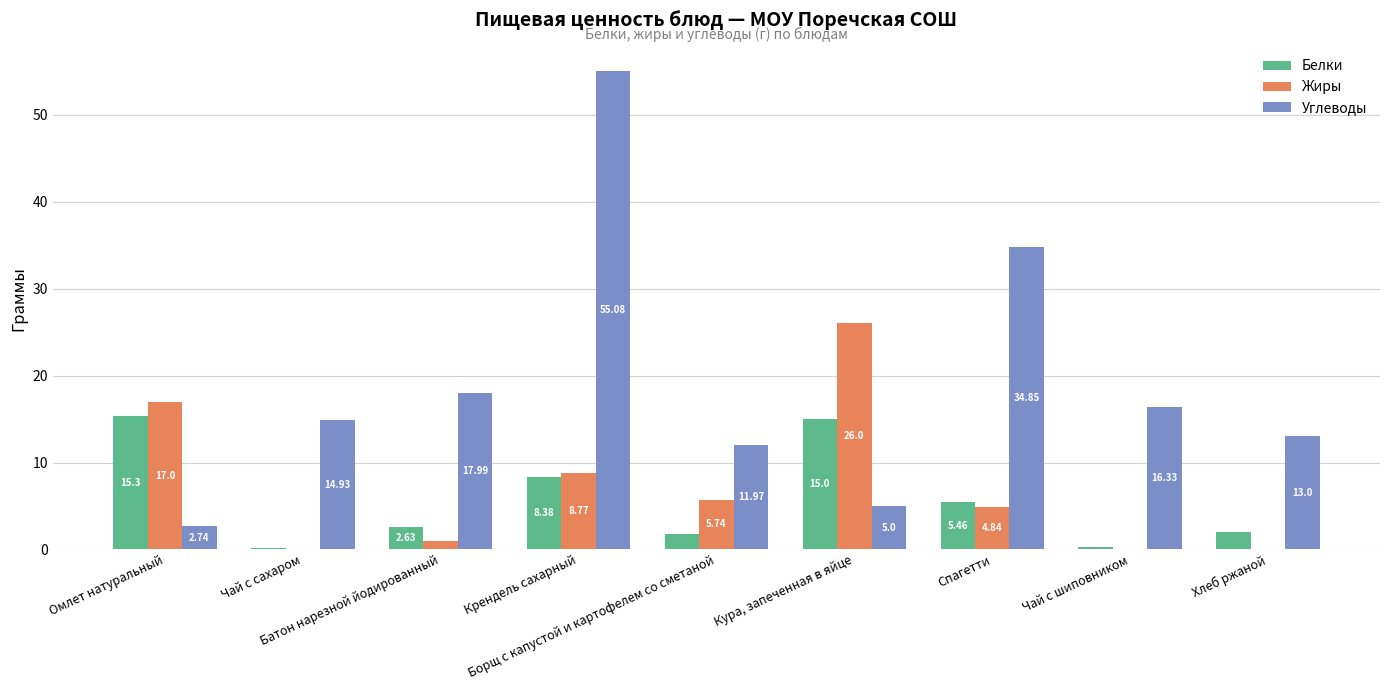

Which series has the largest total across all categories?

Углеводы